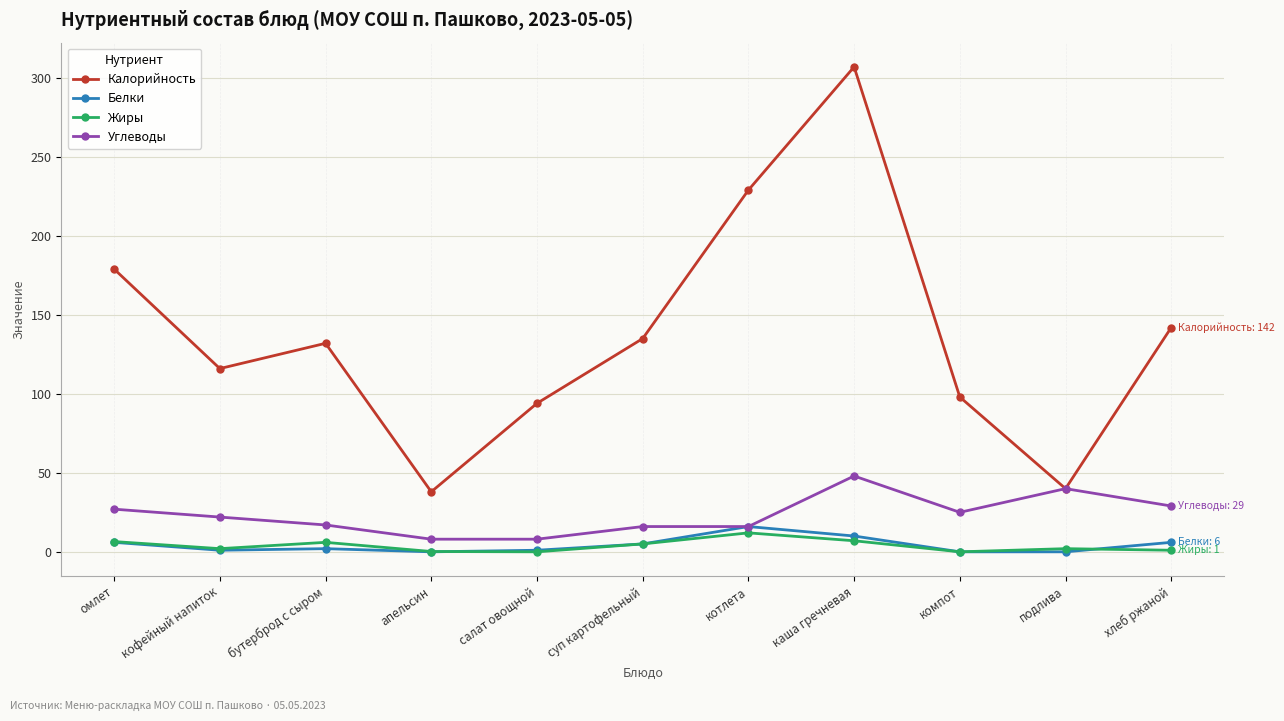

How many data points in Углеводы are less than 22?

5